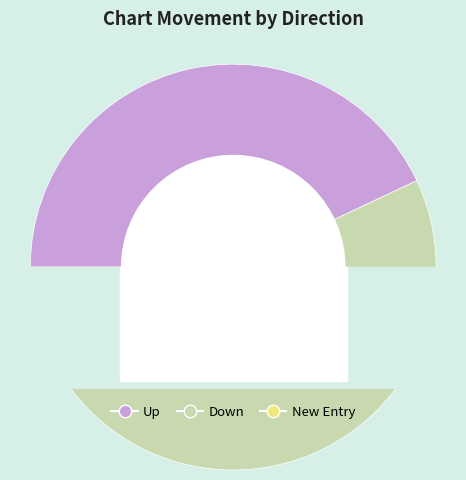

What percentage do up and - together represent?

48.0%